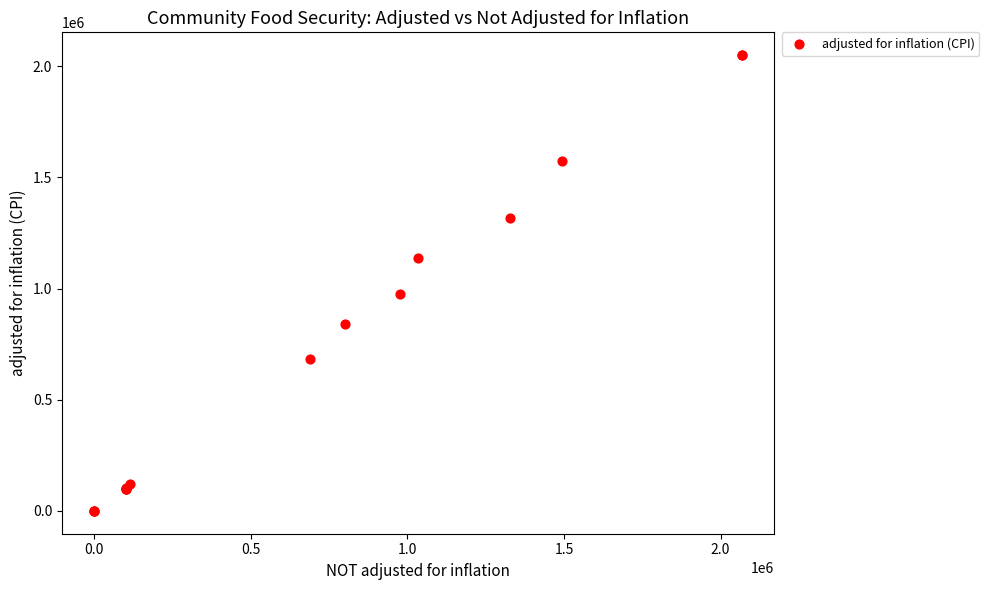

What Y value in the scatter plot is closest to 1025063?

977000